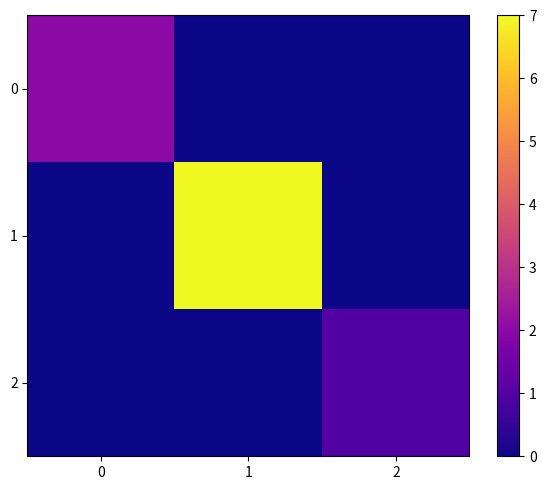

At how many categories does at least one series exceed 4?

1